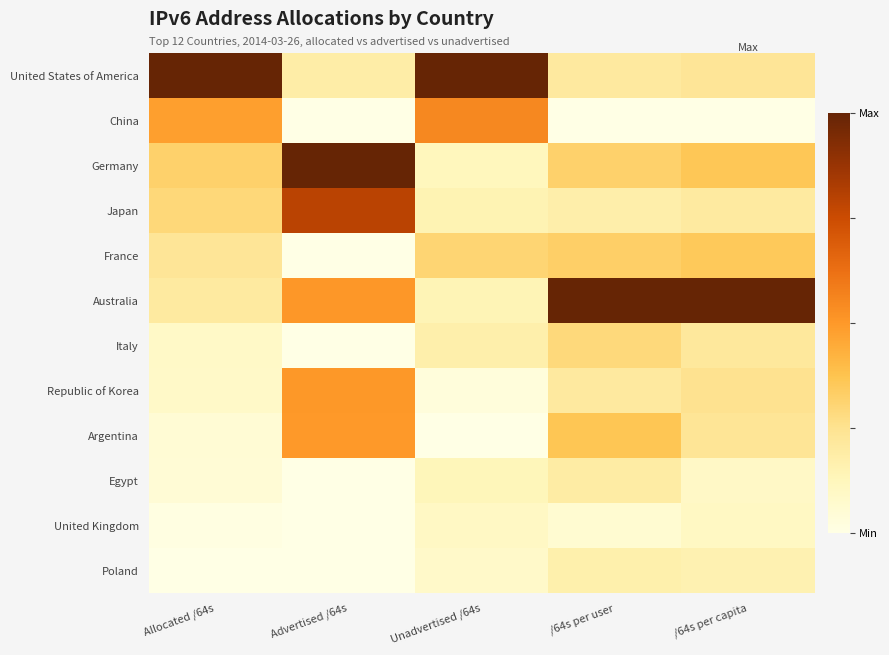

Which has a higher value, /64s per capita or Advertised /64s?

/64s per capita